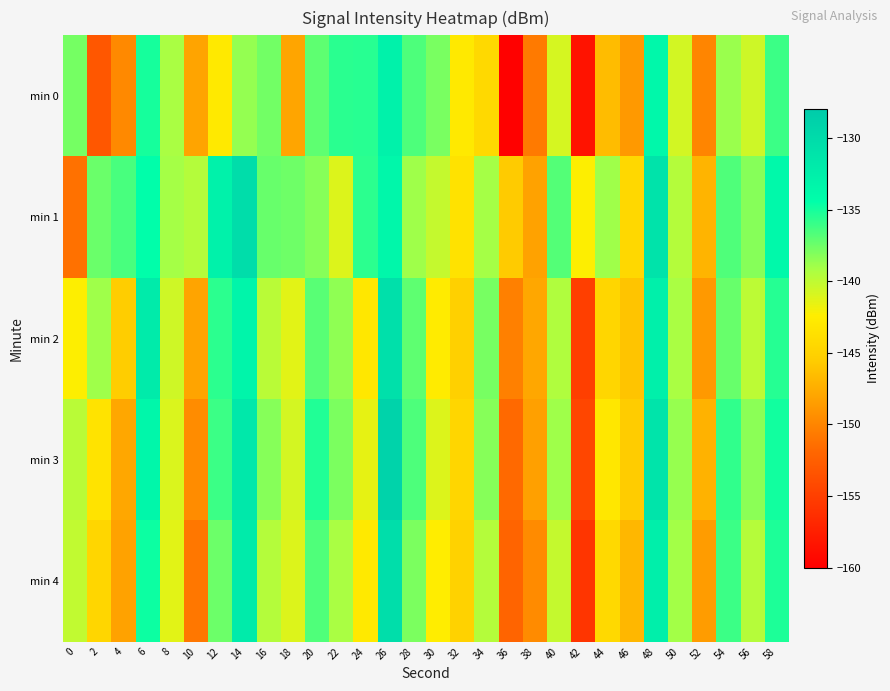

At which category is the sum across all series the highest?

26